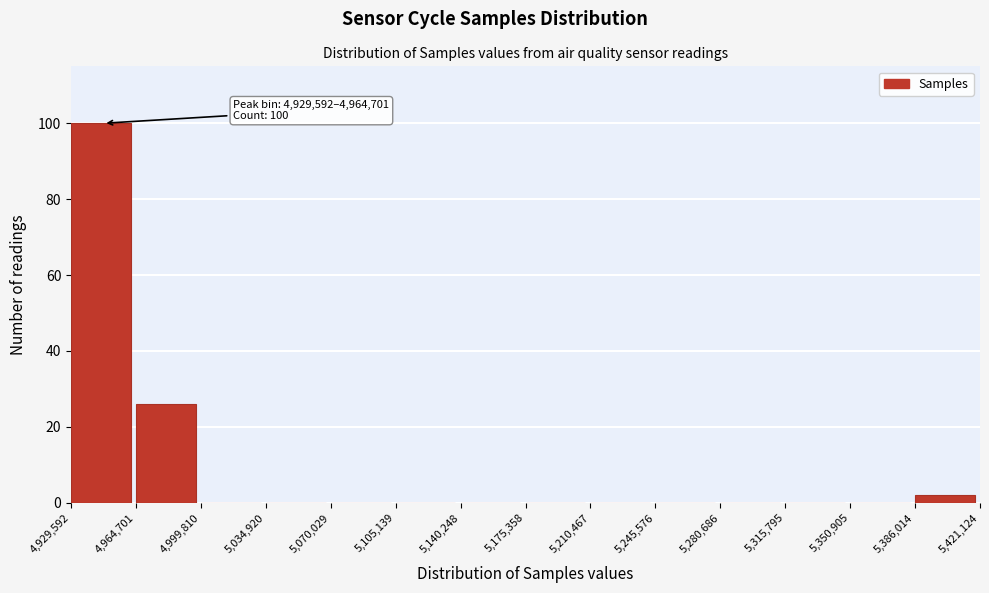

Which range on the x-axis has the tallest bar?

4,929,592 to 4,964,701